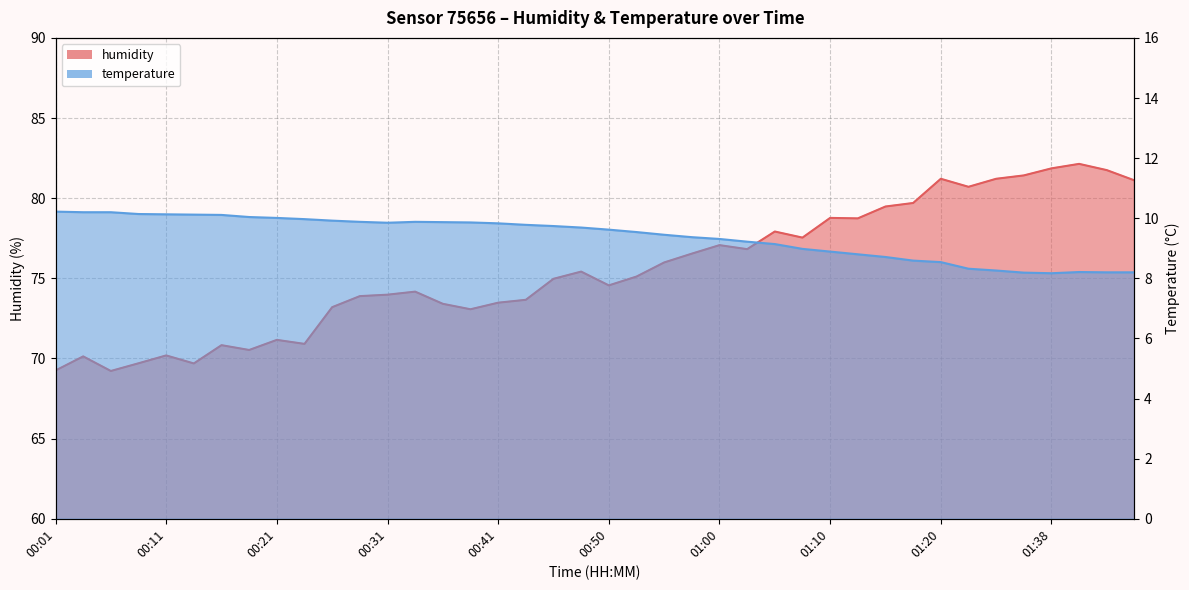

True or false: humidity and temperature cross at least once.

False